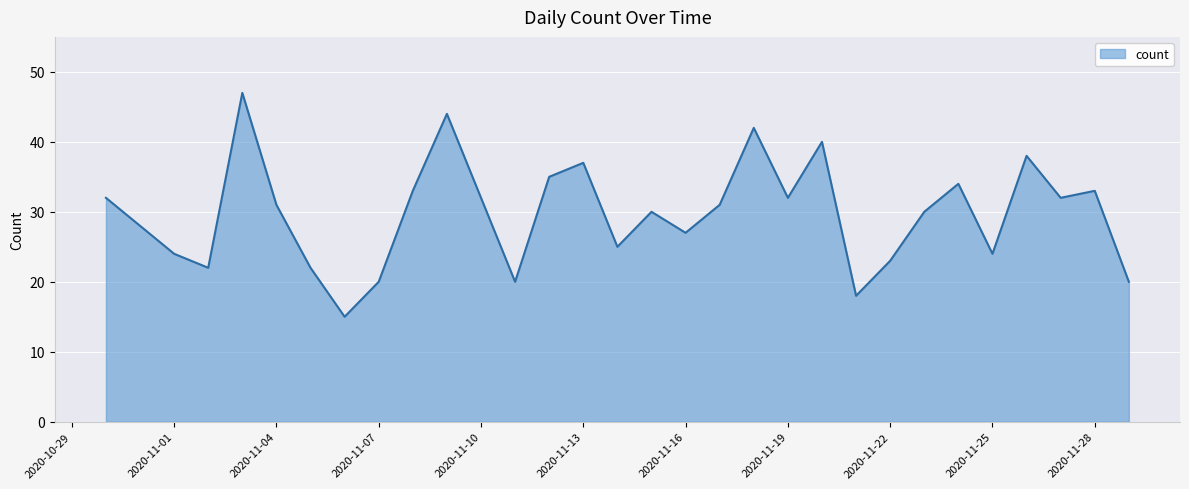

What is the maximum value shown in the chart?

47